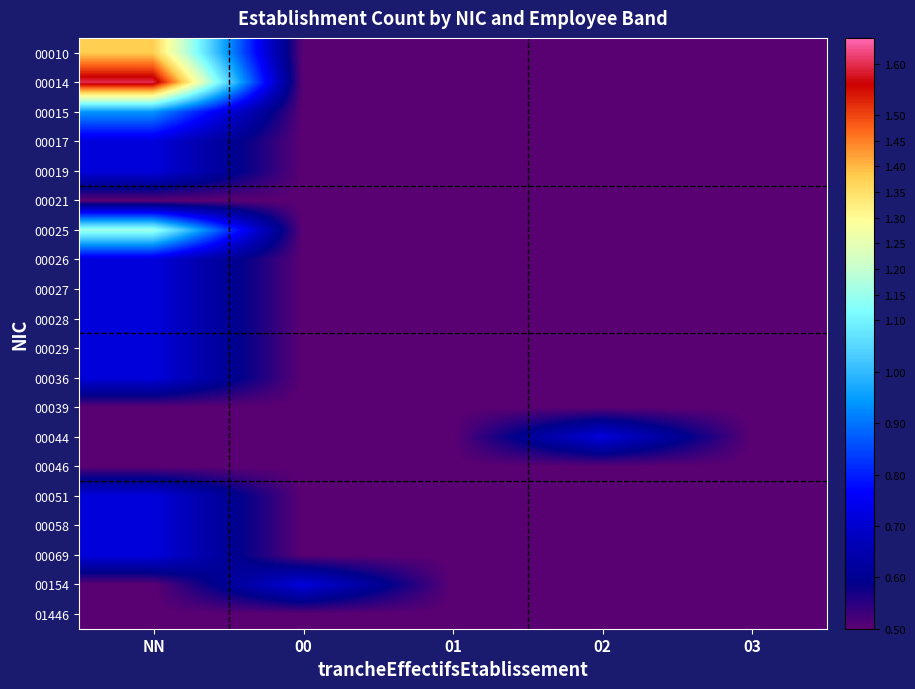

Reading right to left, transcribe all the data shown in this chart.

00010: 03=0.5	02=0.5	01=0.5	00=0.5	NN=1.4
00014: 03=0.5	02=0.5	01=0.5	00=0.5	NN=1.6
00015: 03=0.5	02=0.5	01=0.5	00=0.5	NN=0.9
00017: 03=0.5	02=0.5	01=0.5	00=0.5	NN=0.7
00019: 03=0.5	02=0.5	01=0.5	00=0.5	NN=0.7
00021: 03=0.5	02=0.5	01=0.5	00=0.5	NN=0.5
00025: 03=0.5	02=0.5	01=0.5	00=0.5	NN=1.2
00026: 03=0.5	02=0.5	01=0.5	00=0.5	NN=0.7
00027: 03=0.5	02=0.5	01=0.5	00=0.5	NN=0.7
00028: 03=0.5	02=0.5	01=0.5	00=0.5	NN=0.7
00029: 03=0.5	02=0.5	01=0.5	00=0.5	NN=0.7
00036: 03=0.5	02=0.5	01=0.5	00=0.5	NN=0.7
00039: 03=0.5	02=0.5	01=0.5	00=0.5	NN=0.5
00044: 03=0.5	02=0.7	01=0.5	00=0.5	NN=0.5
00046: 03=0.5	02=0.5	01=0.5	00=0.5	NN=0.5
00051: 03=0.5	02=0.5	01=0.5	00=0.5	NN=0.7
00058: 03=0.5	02=0.5	01=0.5	00=0.5	NN=0.7
00069: 03=0.5	02=0.5	01=0.5	00=0.5	NN=0.7
00154: 03=0.5	02=0.5	01=0.5	00=0.7	NN=0.5
01446: 03=0.5	02=0.5	01=0.5	00=0.5	NN=0.5